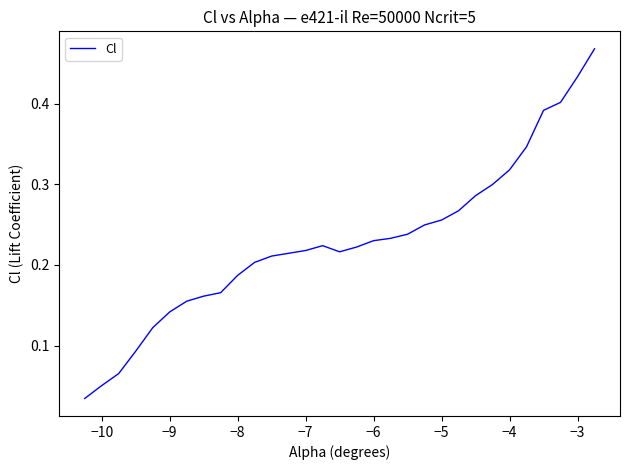

Is it true that the value at −7 is 0.4?

False